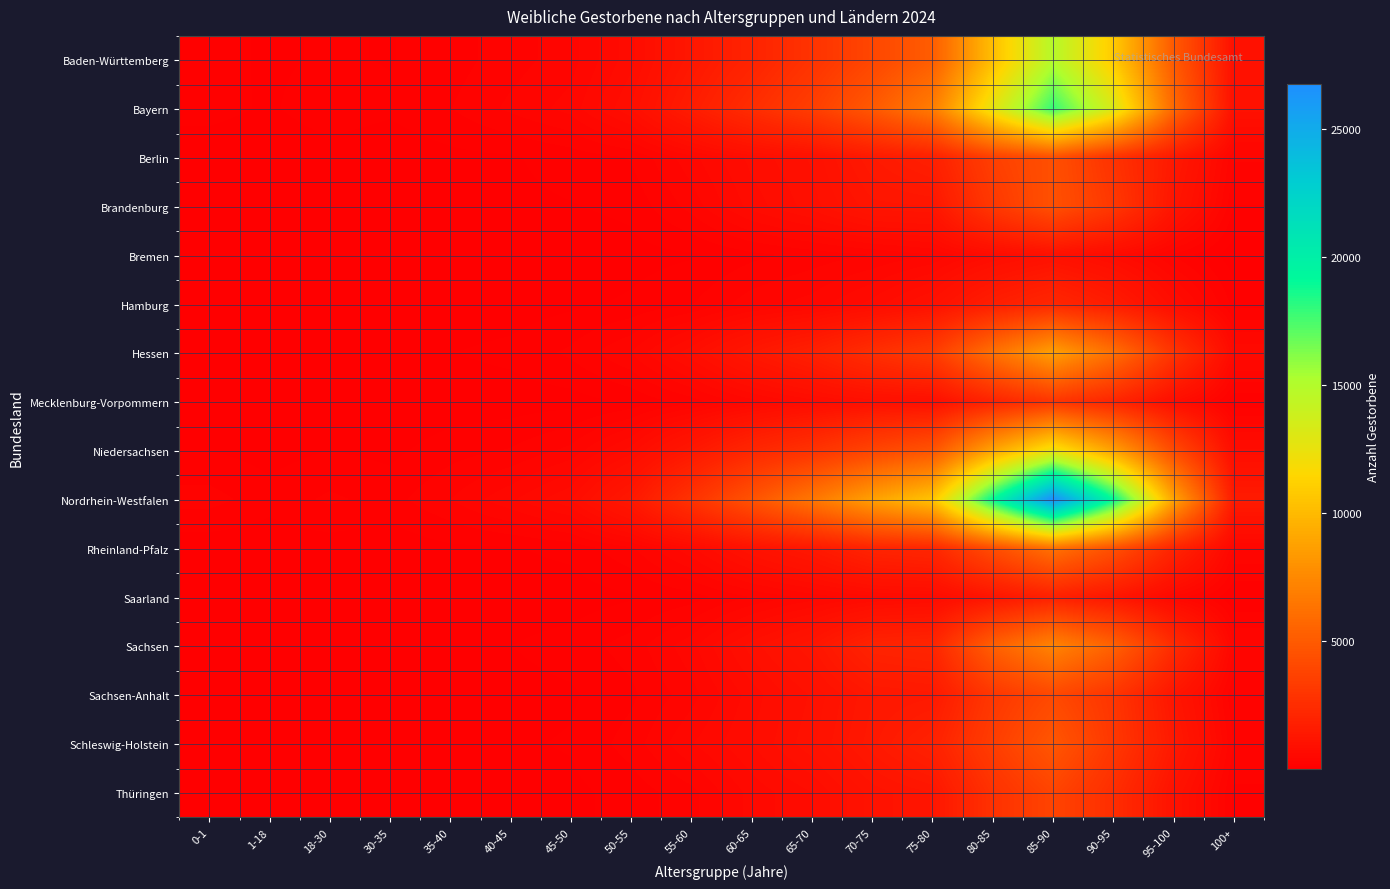

Rank the series by their maximum value, from lowest to highest.

Bremen, Saarland, Hamburg, Mecklenburg-Vorpommern, Thüringen, Sachsen-Anhalt, Berlin, Brandenburg, Schleswig-Holstein, Rheinland-Pfalz, Sachsen, Hessen, Niedersachsen, Baden-Württemberg, Bayern, Nordrhein-Westfalen